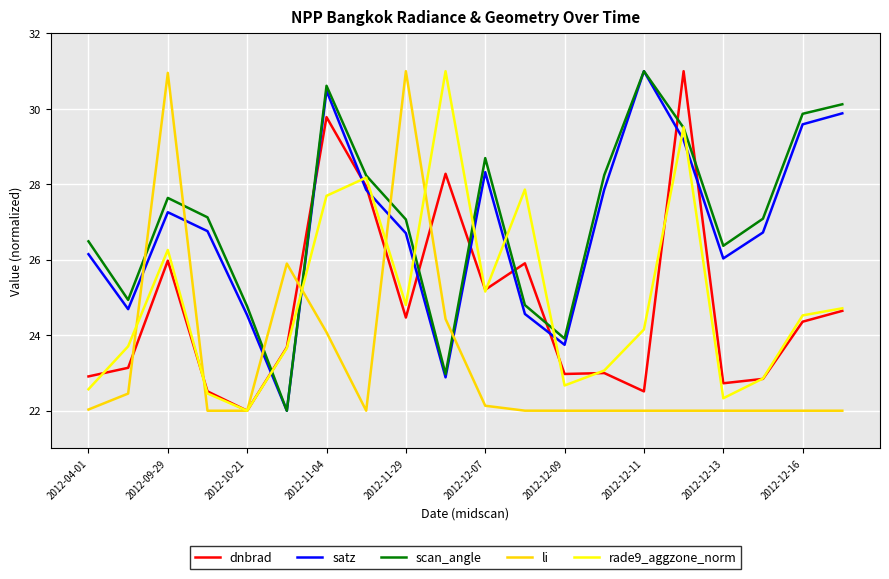

What is the highest value of the li series?

31.0